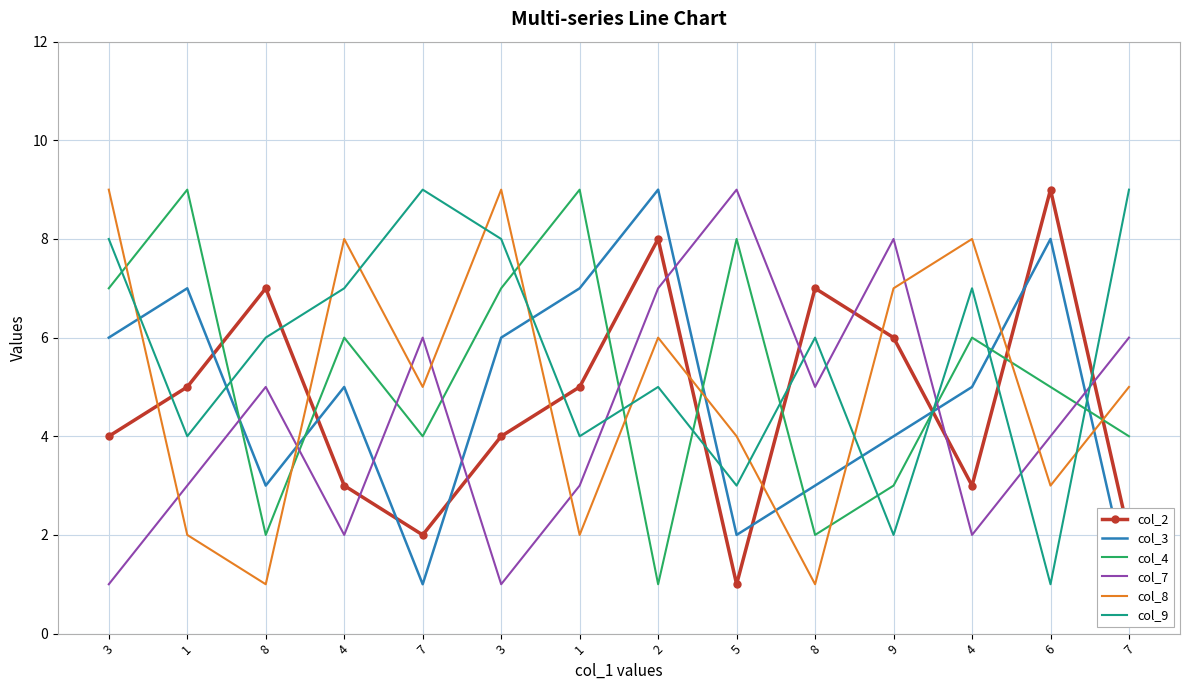

What is the total value across all series at 4?

31